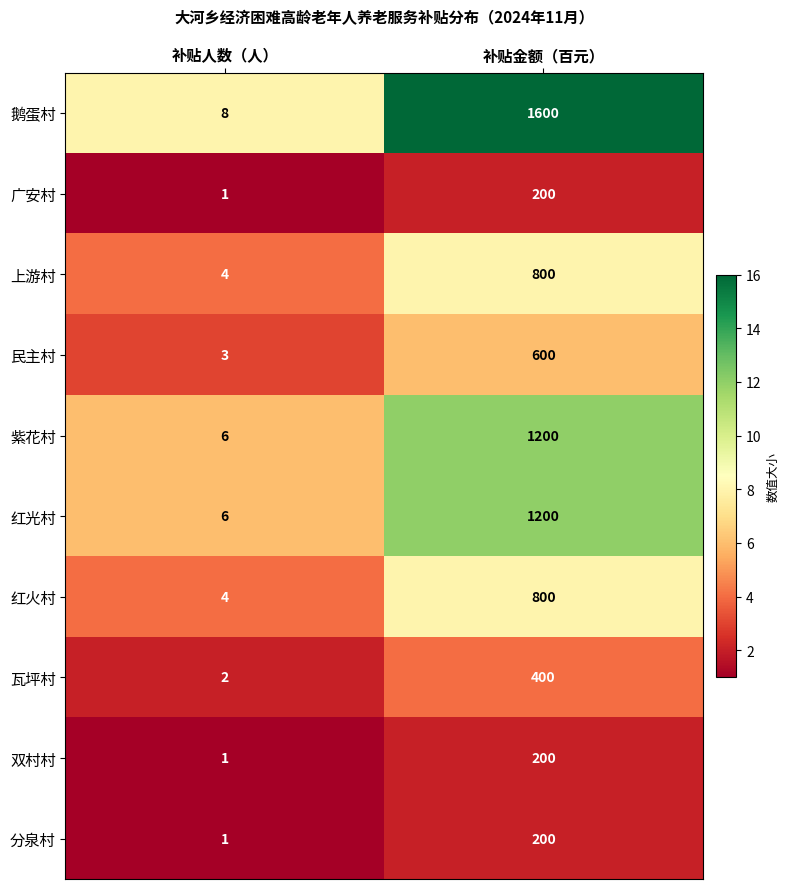

At which label is 红光村 closest to 603?

补贴人数（人）